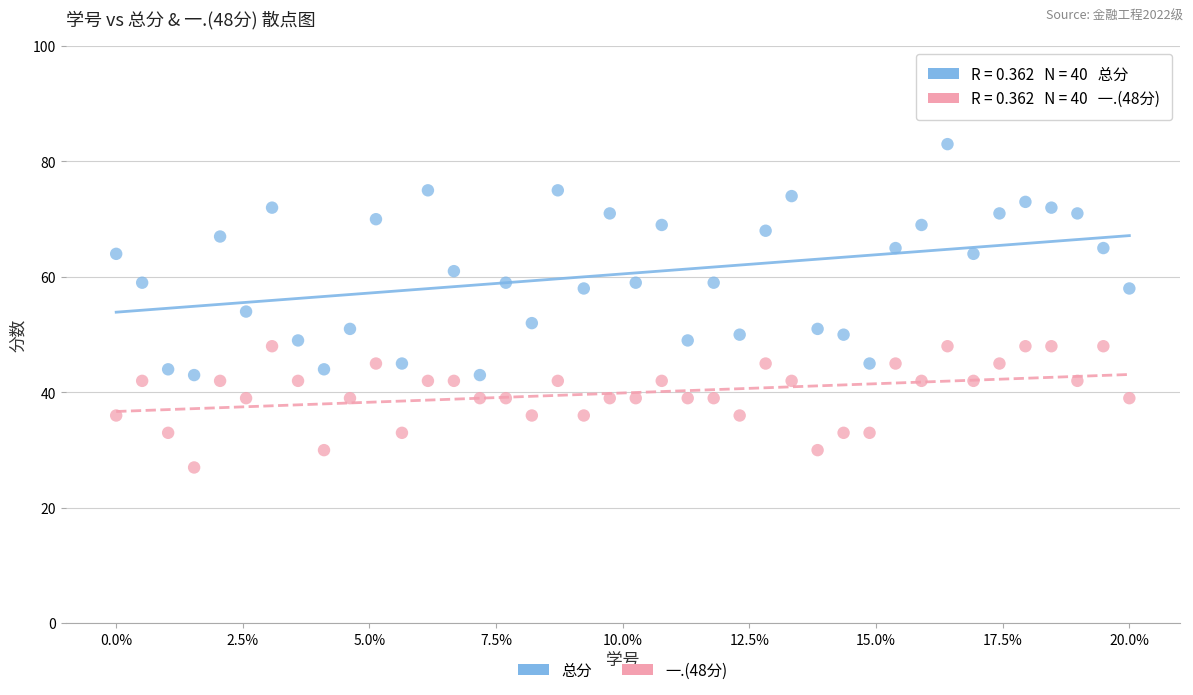

Which series has the widest spread of Y values?

总分